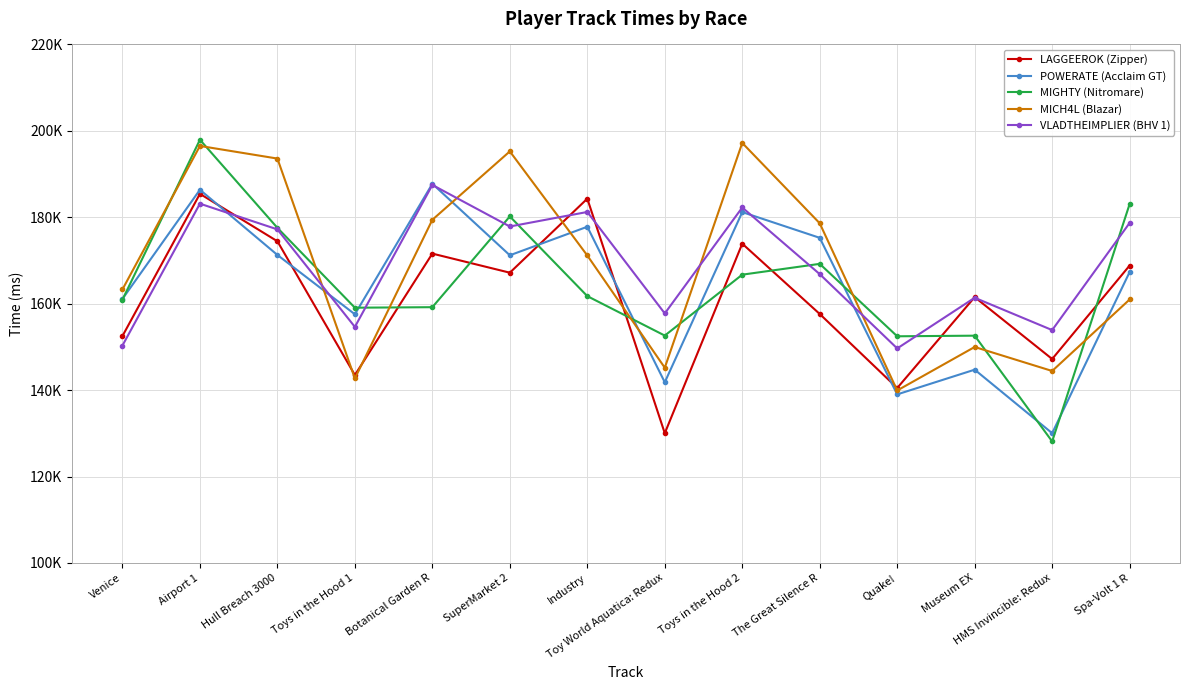

Where is the first local minimum for LAGGEEROK (Zipper)?

Toys in the Hood 1